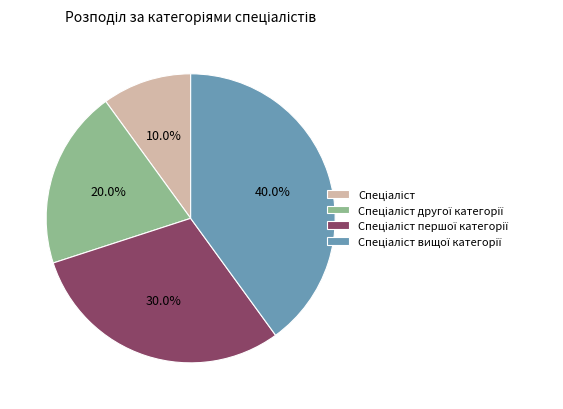

Does any single category account for the majority?

No